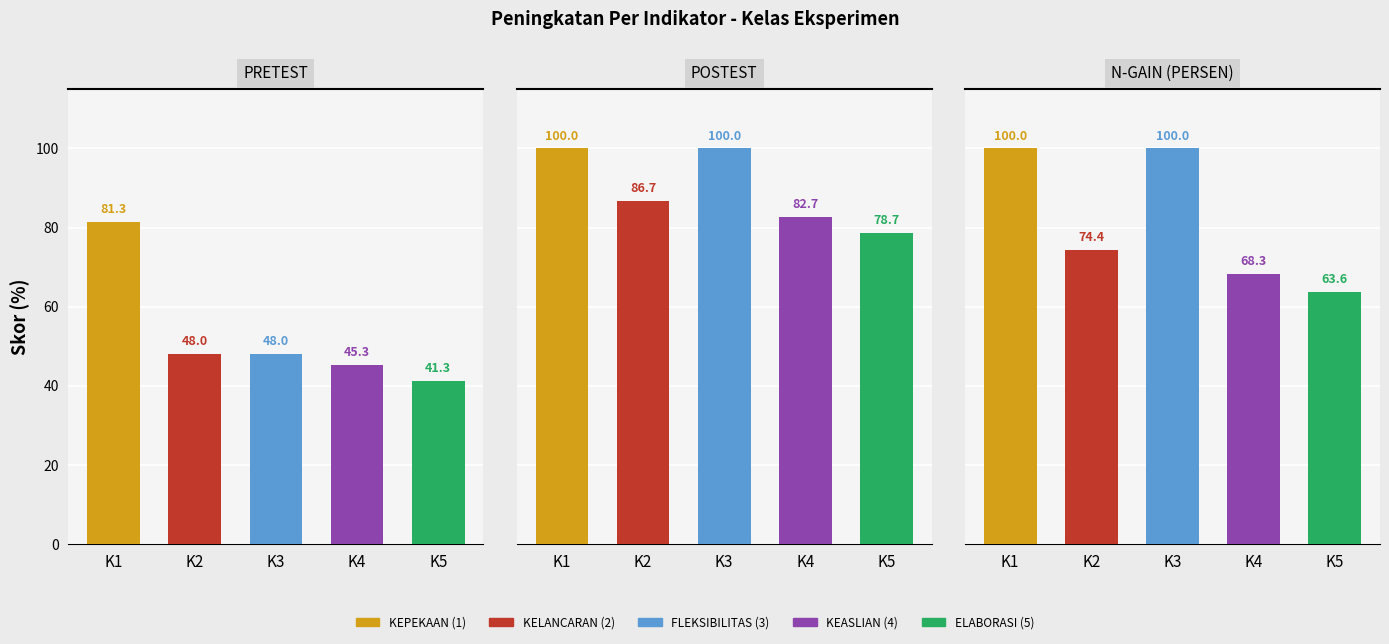

Rank the series by their average value, from highest to lowest.

POSTEST, N-GAIN (PERSEN), PRETEST